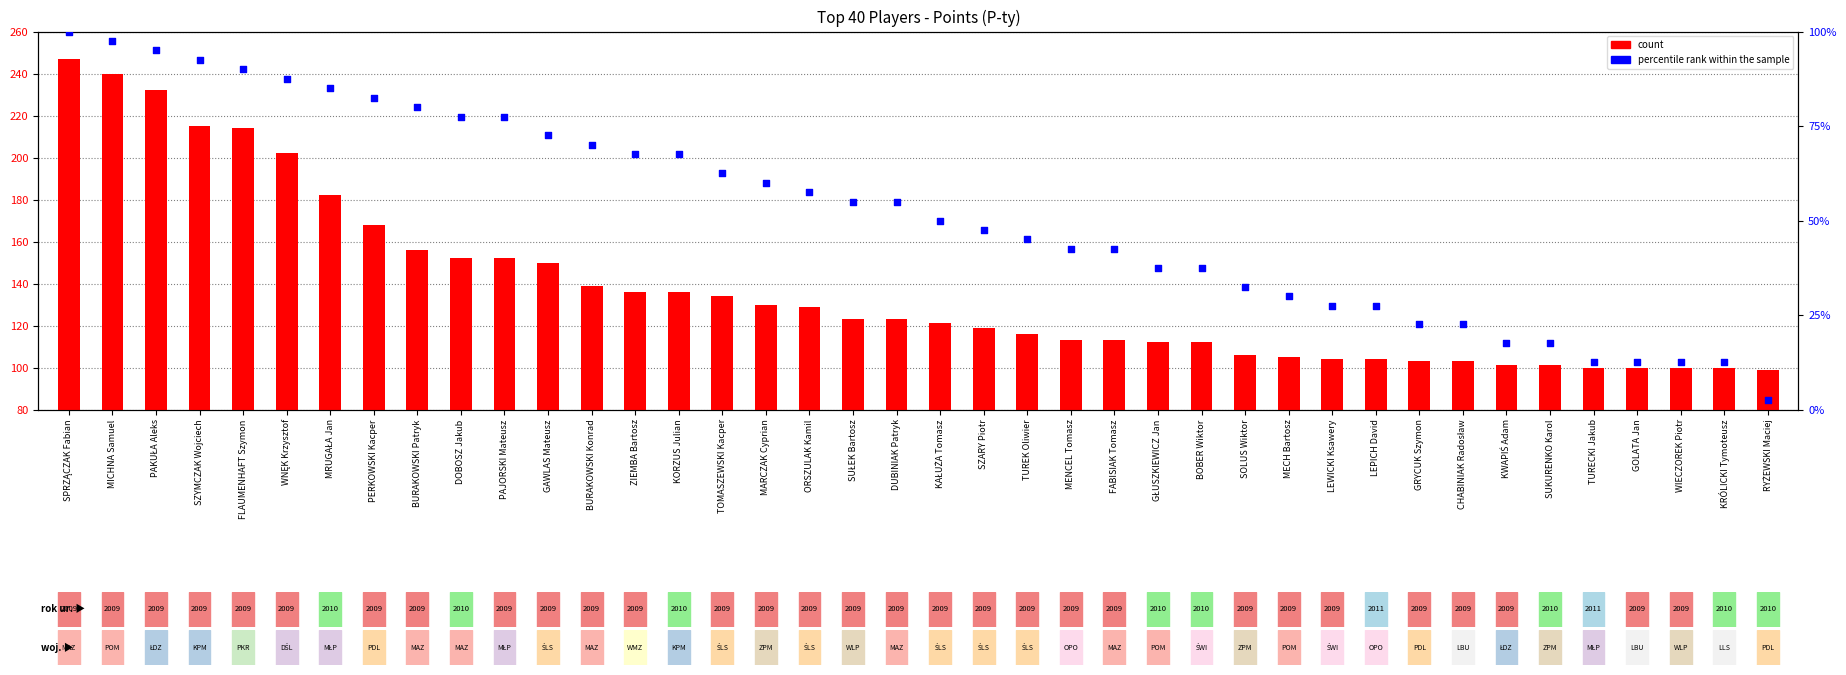

Which series reaches the minimum Y coordinate?

percentile rank within the sample